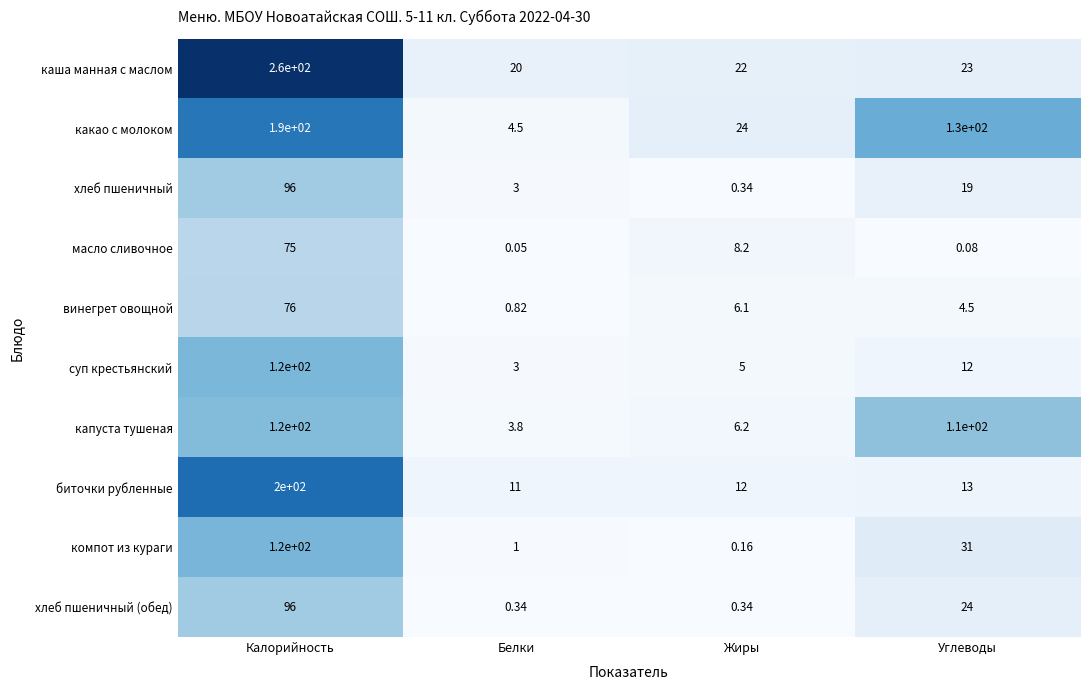

Count the number of data series in this chart.

10